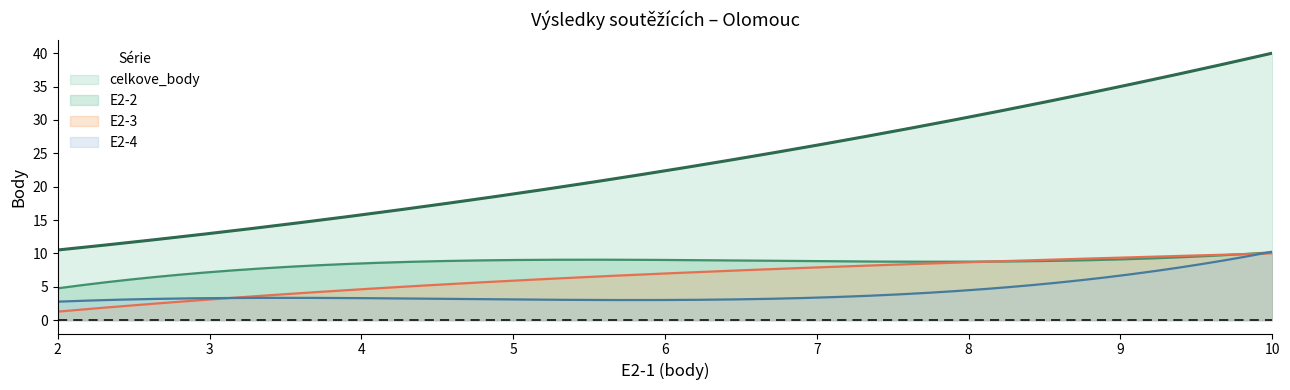

True or false: celkove_body and E2-4 cross at least once.

False